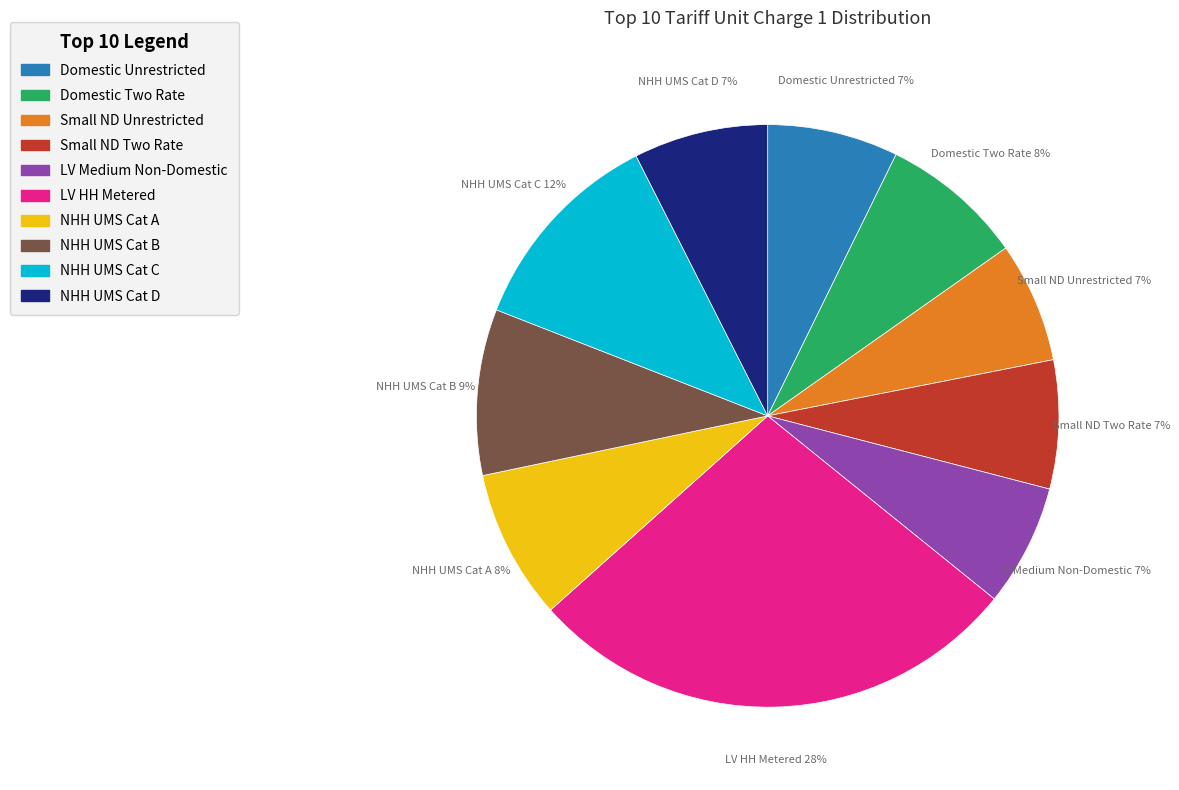

The LV HH Metered slice represents 28% of the pie. True or false?

True